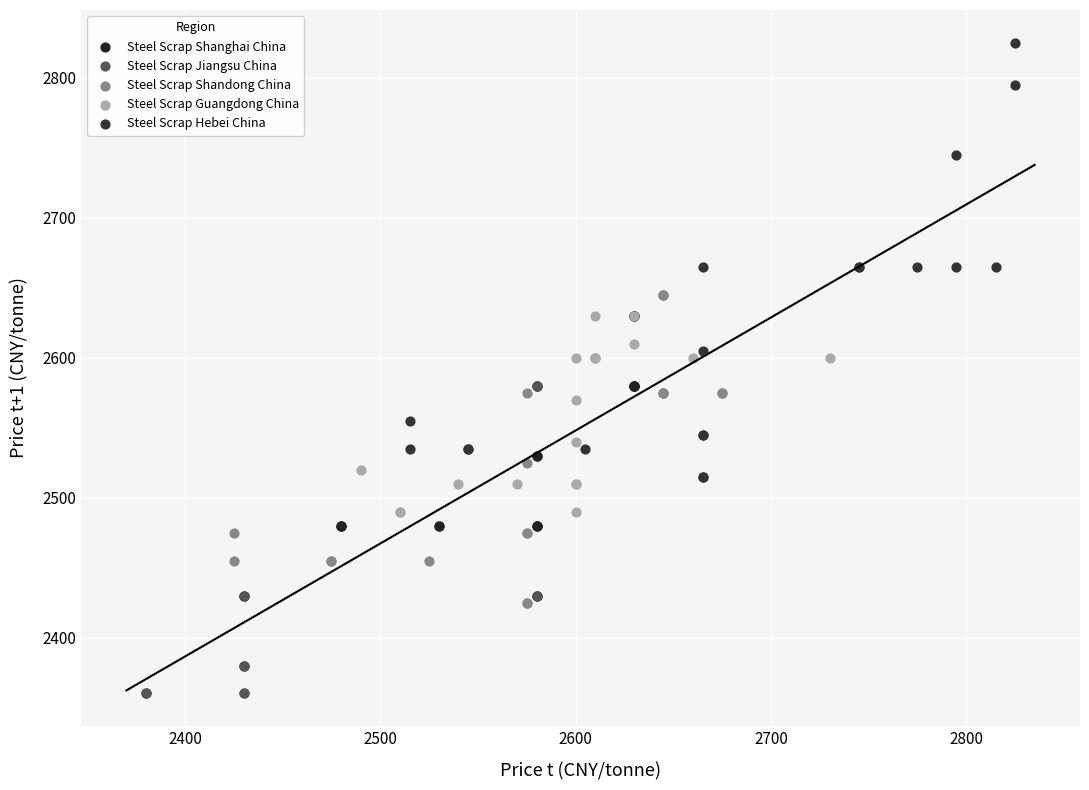

Which series has the widest spread of Y values?

Steel Scrap Hebei China